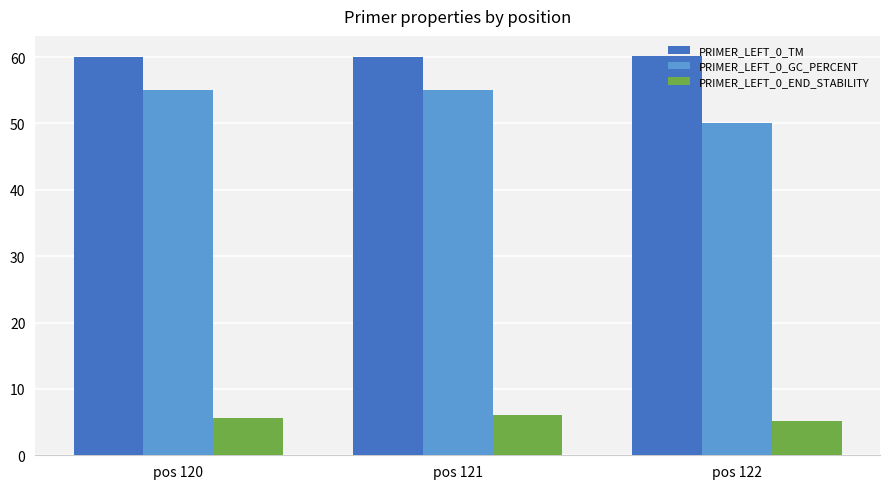

Is it true that PRIMER_LEFT_0_END_STABILITY equals 6.1 at pos 121?

True